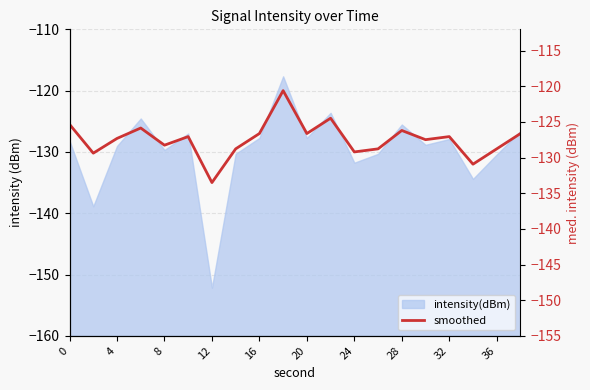

The chart shows a value of -181.0 at 13. True or false?

False